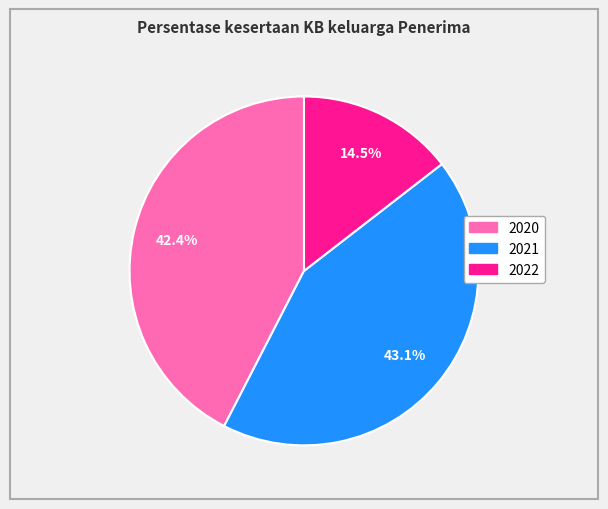

What is the ratio of the value at 2020 to the value at 2021?

1.0